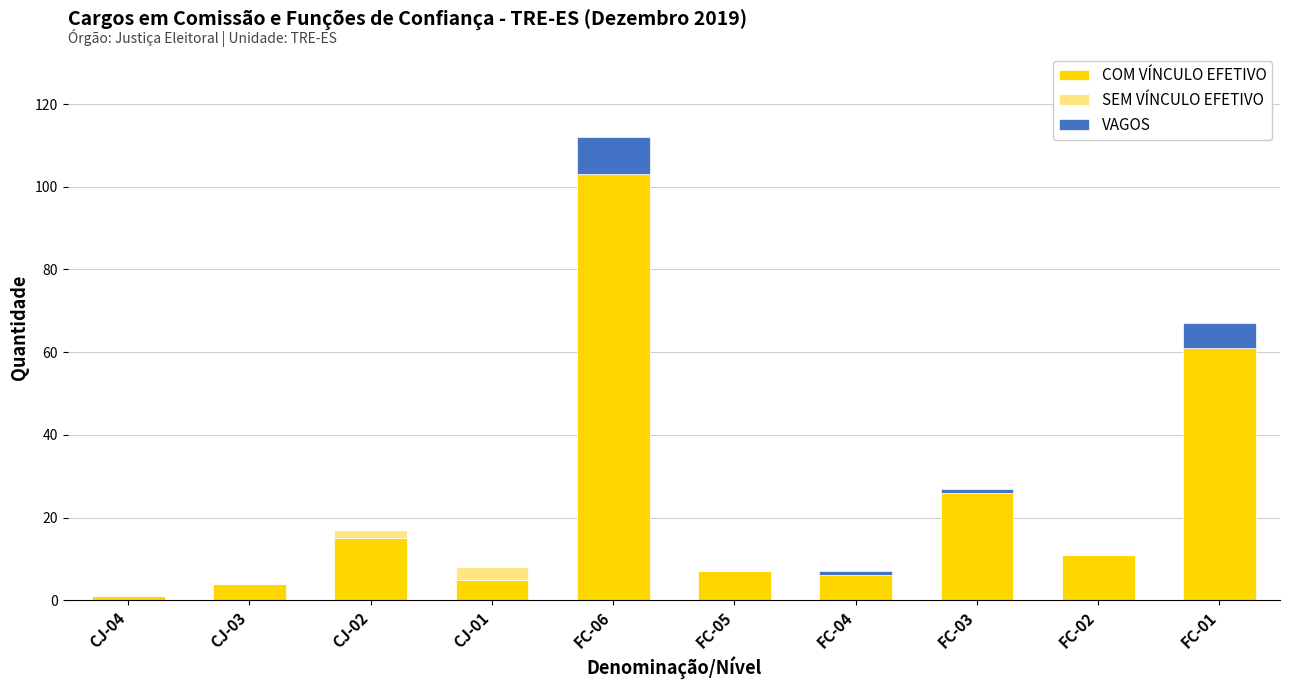

At which label is COM VÍNCULO EFETIVO closest to 52?

FC-01